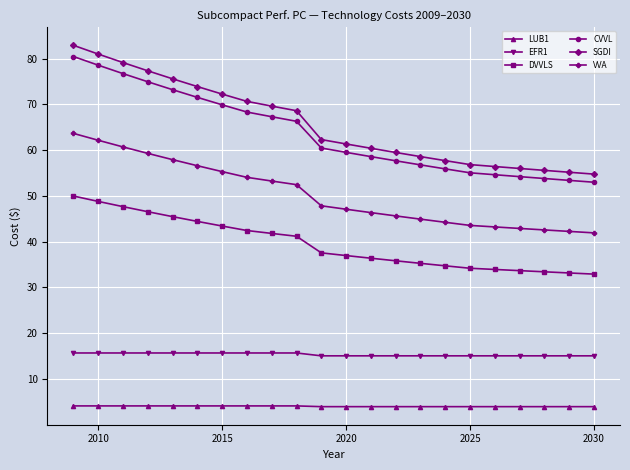

Which series has the largest range (max minus min)?

SGDI